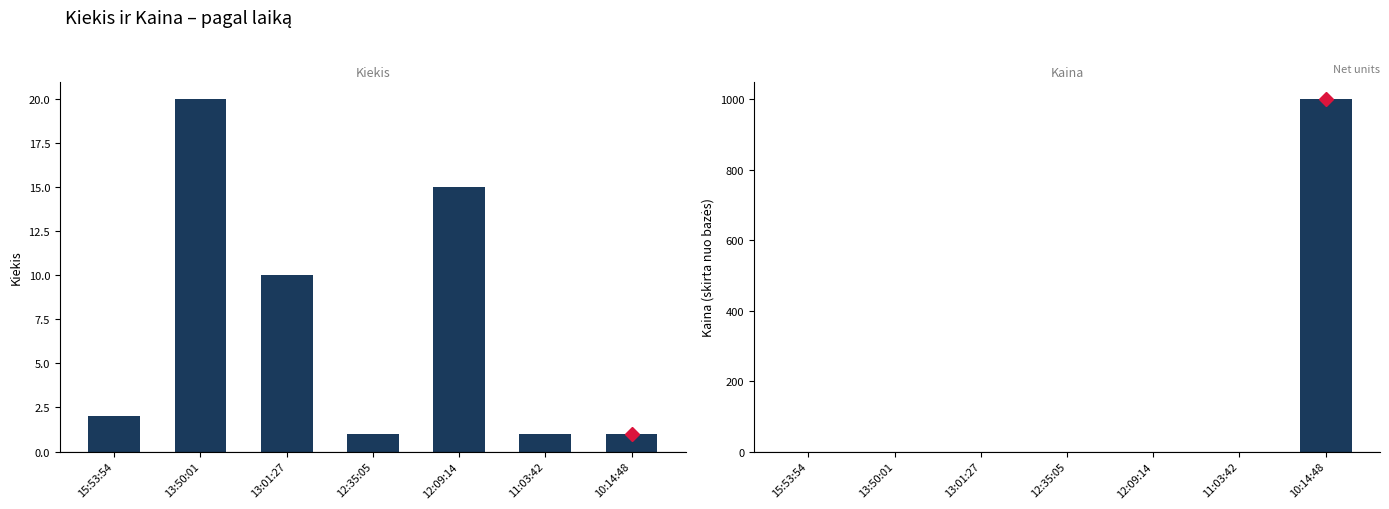

Which label corresponds to the largest value in the chart?

10:14:48